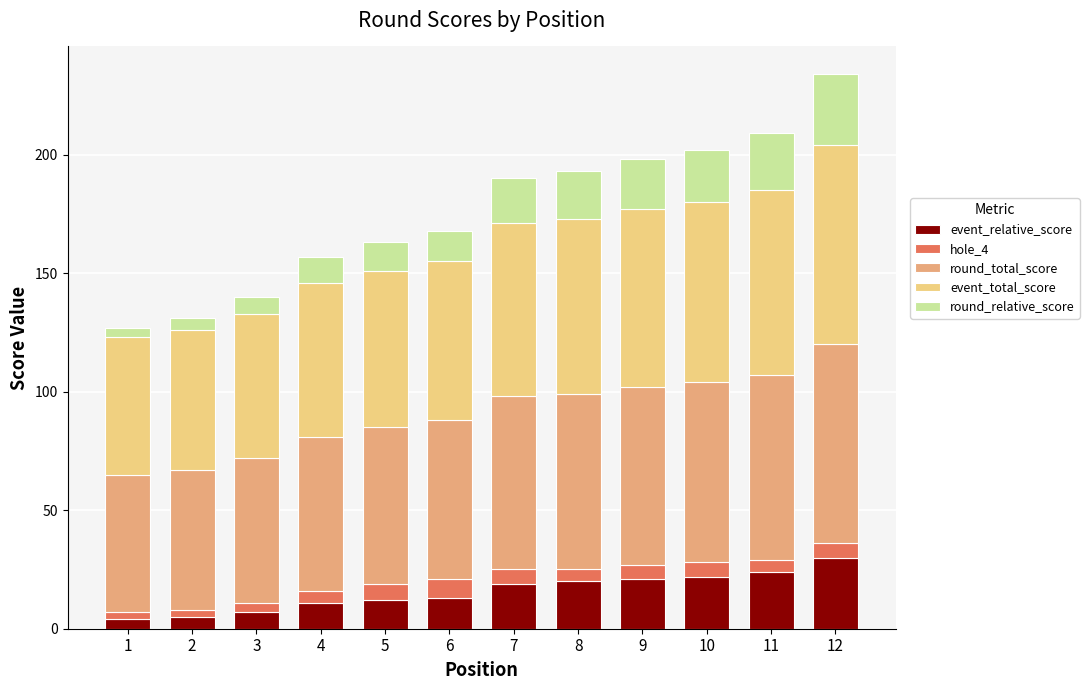

At which category is the sum across all series the highest?

12